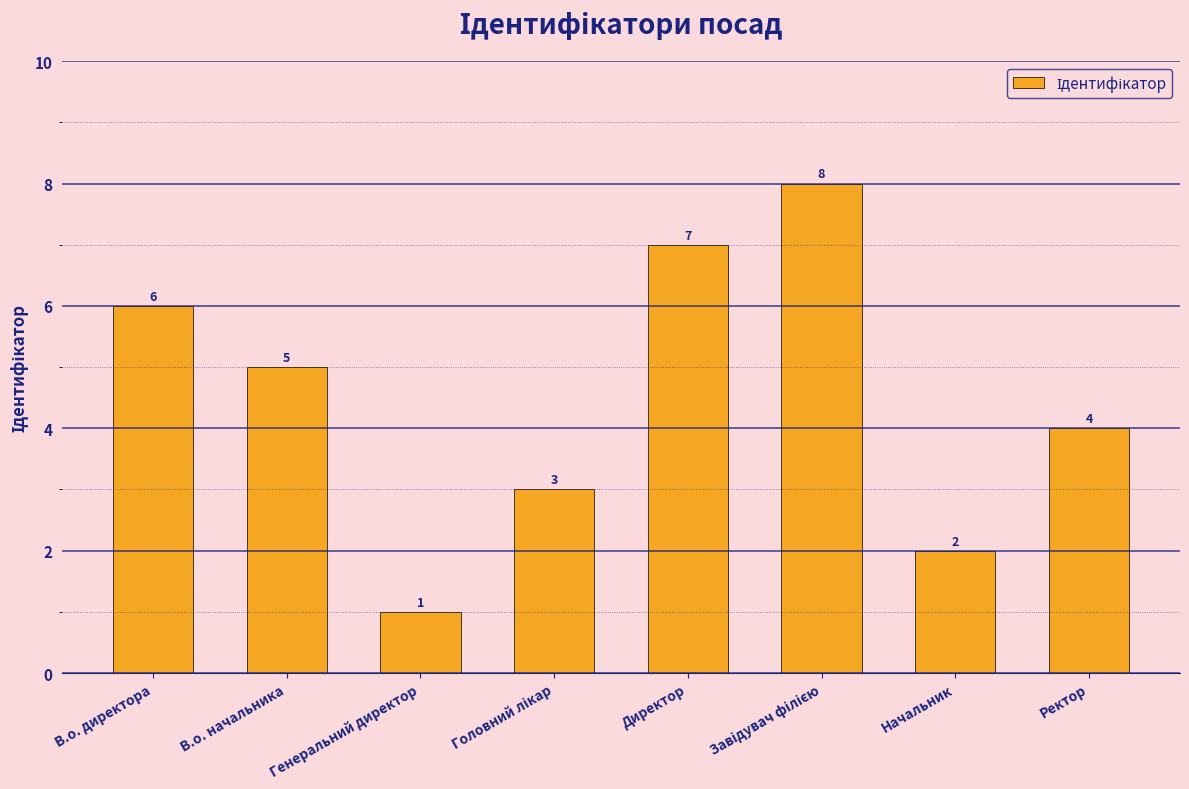

What is the sum of all values?

36